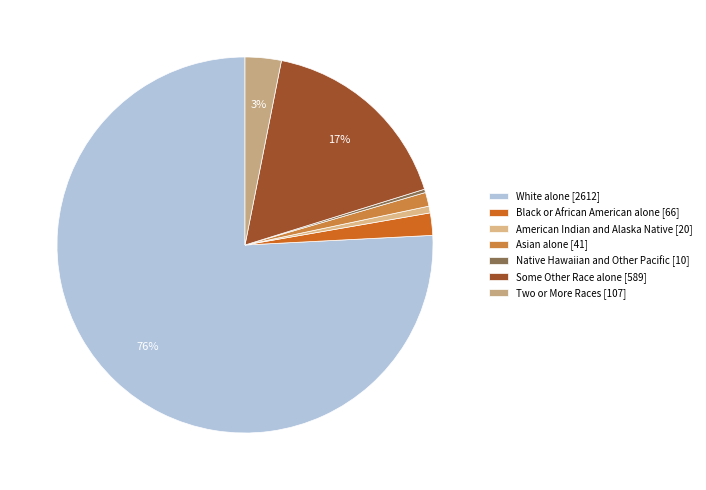

Do American Indian and Alaska Native [20] and Native Hawaiian and Other Pacific [10] together represent more than half of the pie?

No